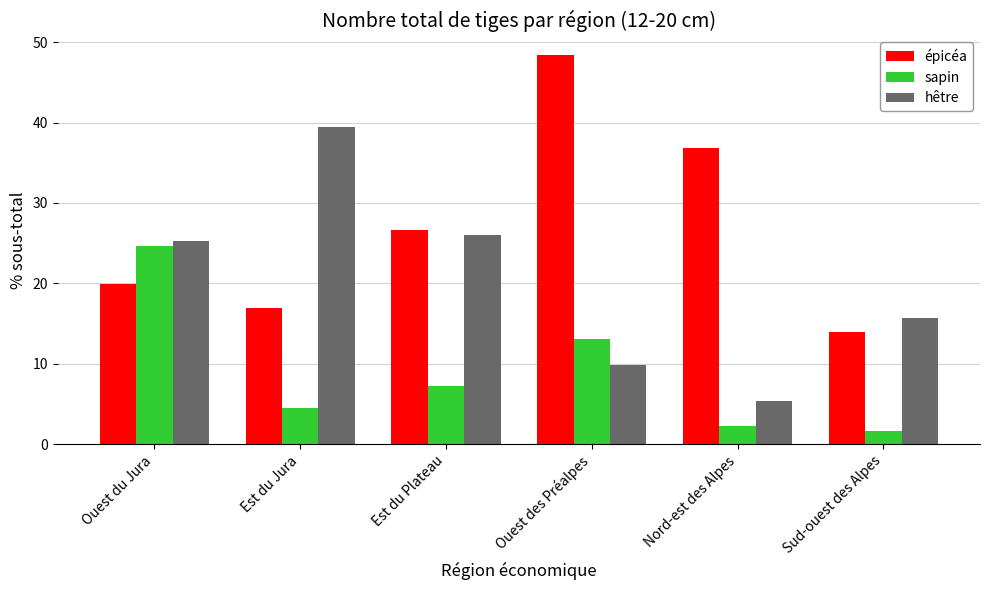

Is it true that hêtre equals 26.0 at Est du Plateau?

True